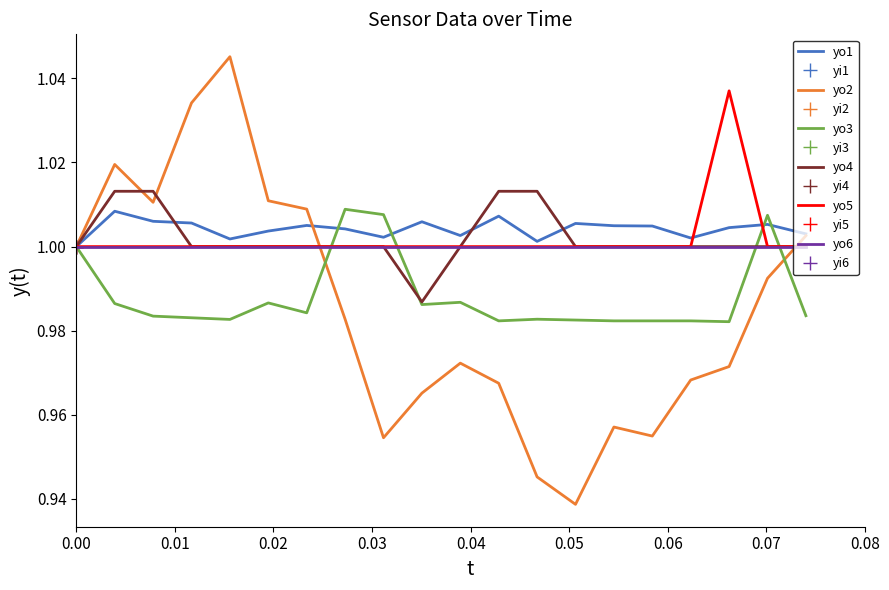

What is the minimum value shown in the chart?

0.9